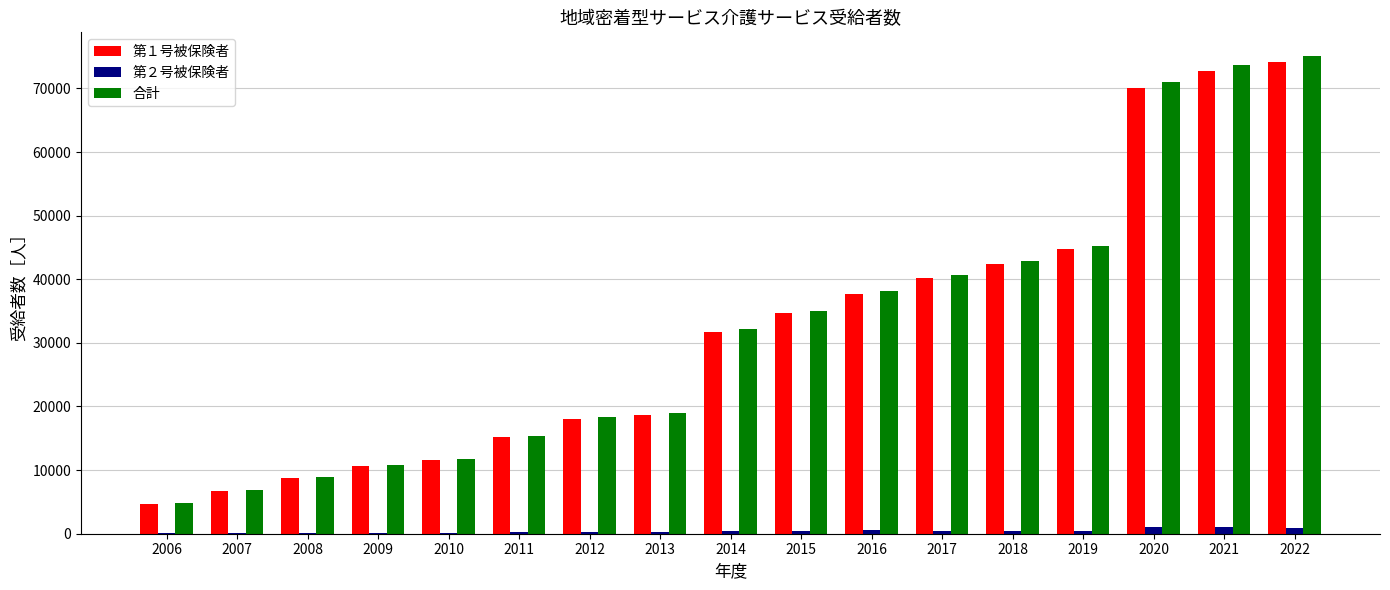

What are all the series names shown in the legend?

第１号被保険者, 第２号被保険者, 合計